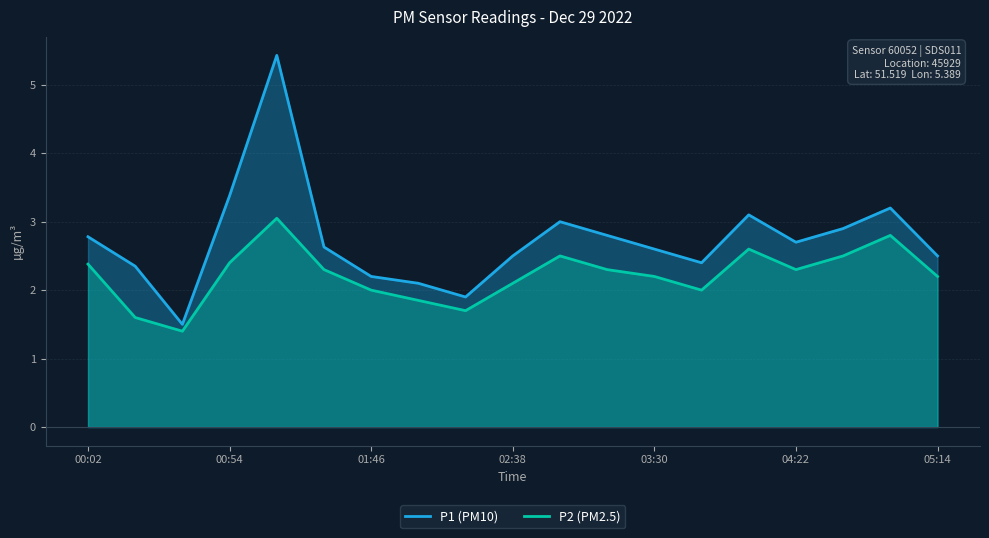

Does the chart display data point markers on the line(s)?

No